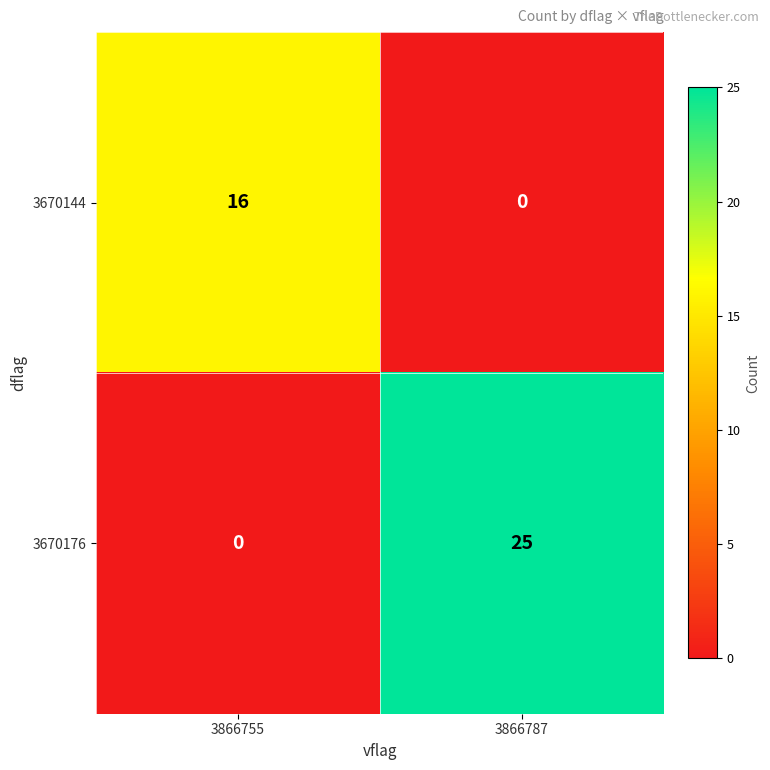

Which series has the largest total across all categories?

3670176